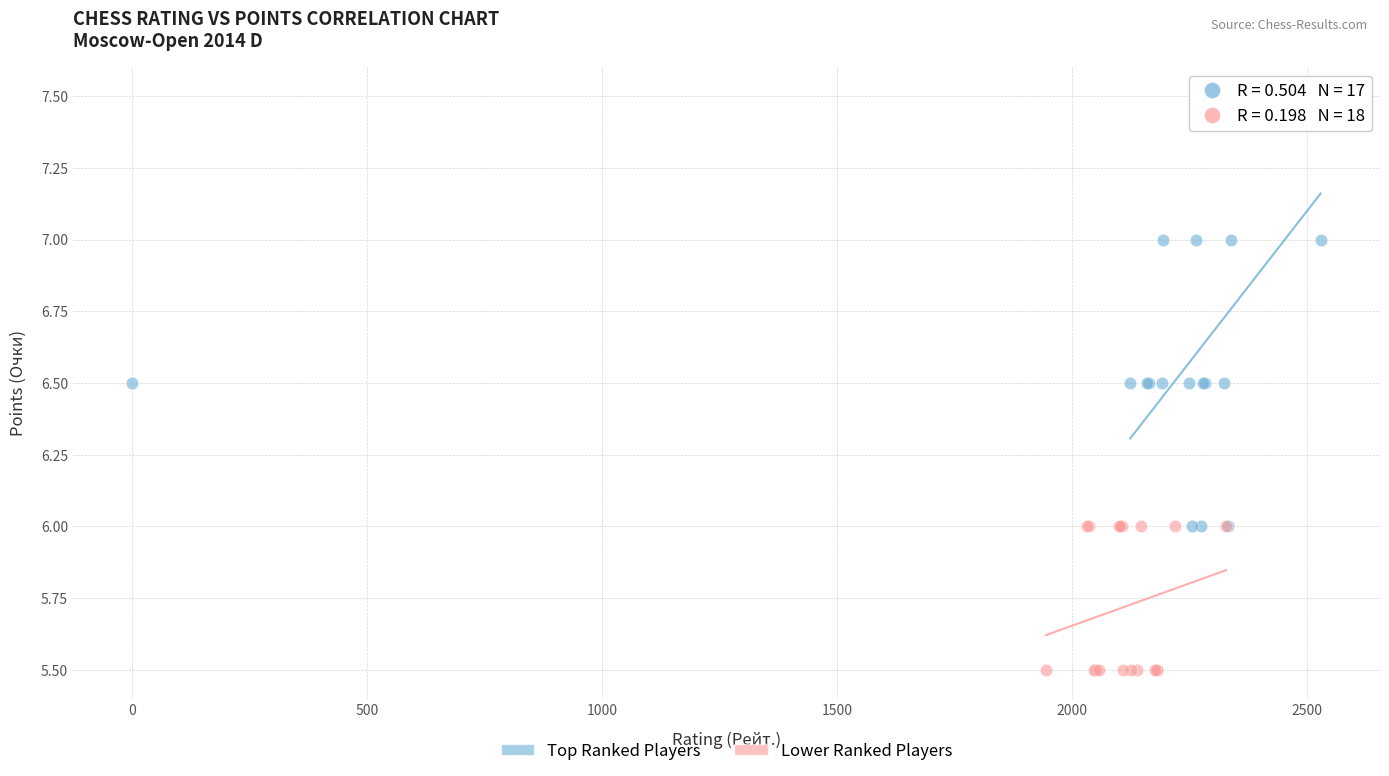

Which series has the largest Y range (max minus min)?

Top Ranked Players